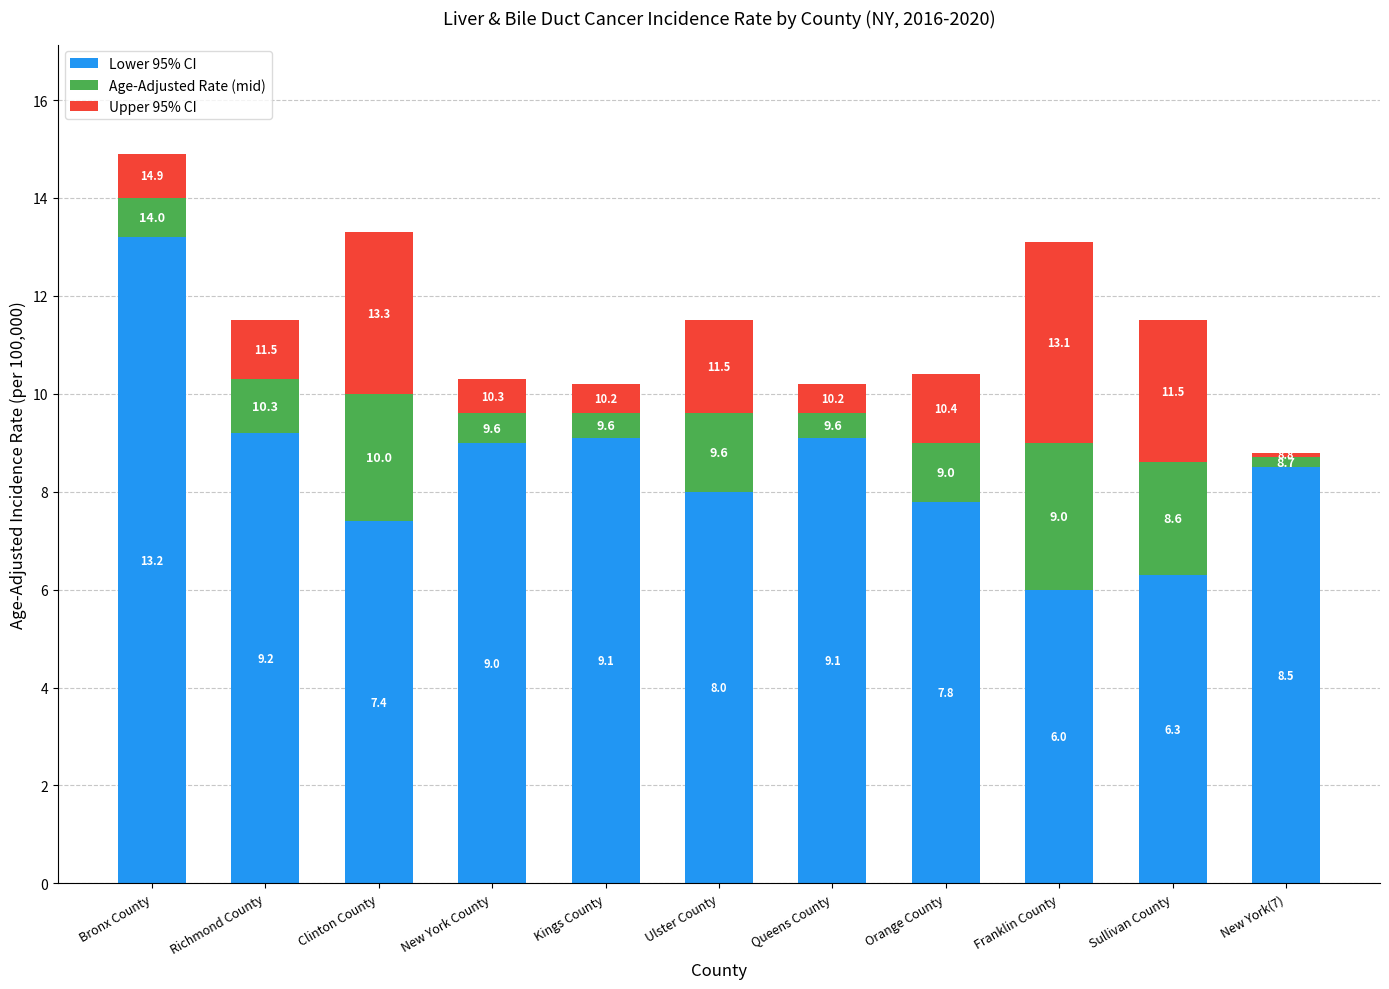

Is it true that Age-Adjusted Rate (mid) equals 2.3 at Ulster County?

False